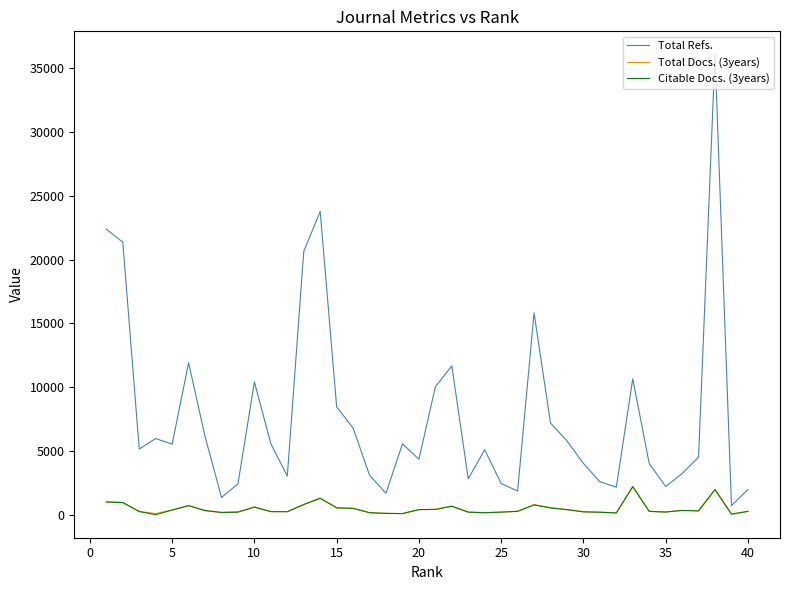

Which series has the widest spread of values?

Total Refs.